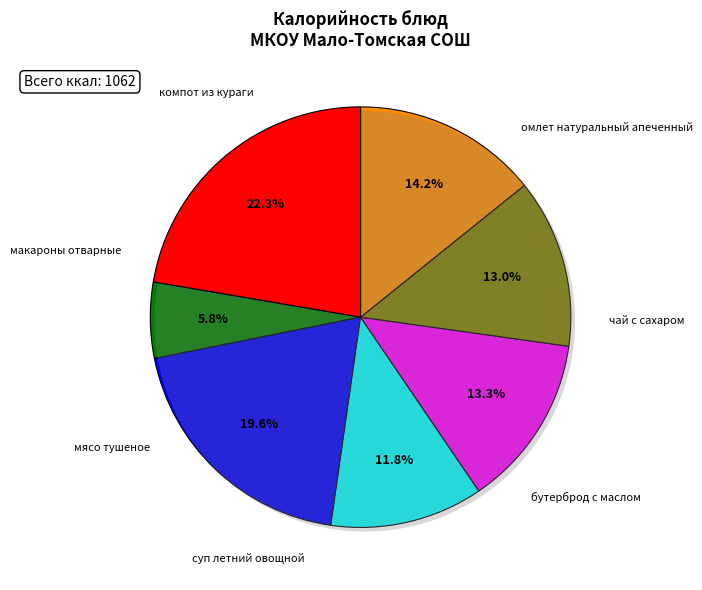

Is there any slice that represents more than half of the pie?

No